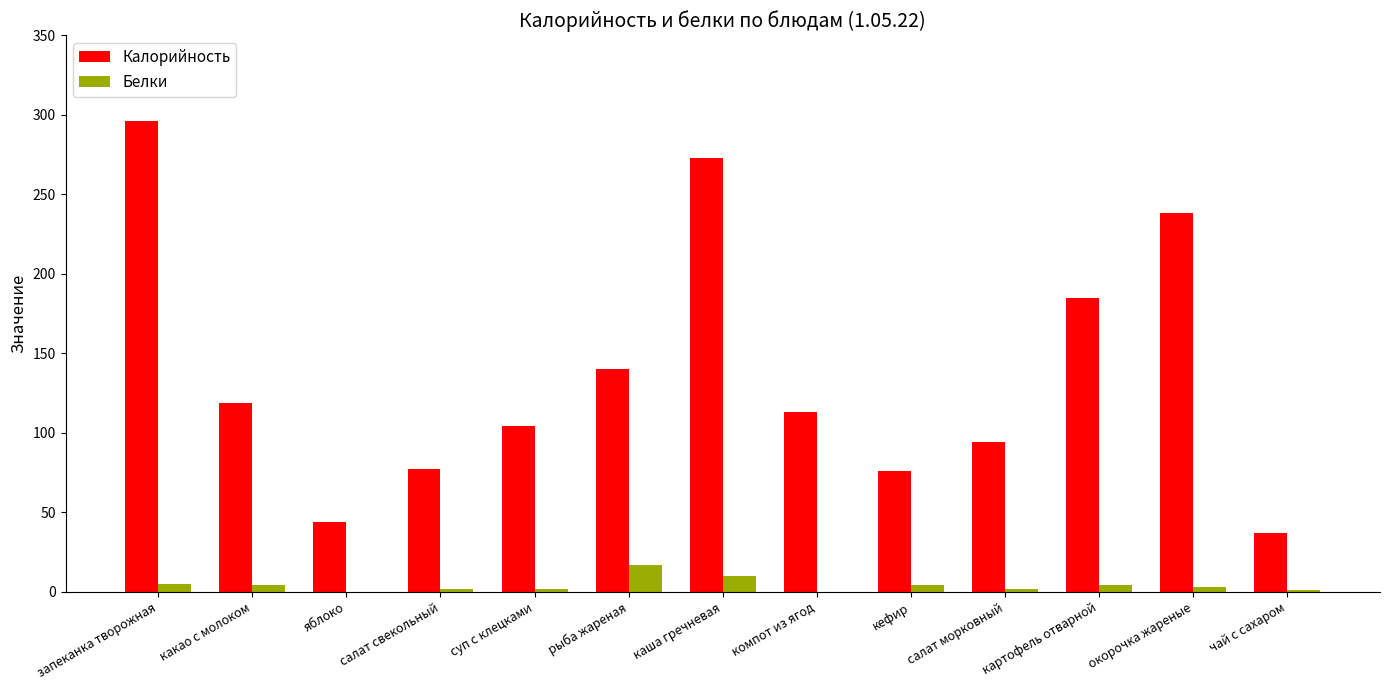

Which series has the widest spread of values?

Калорийность